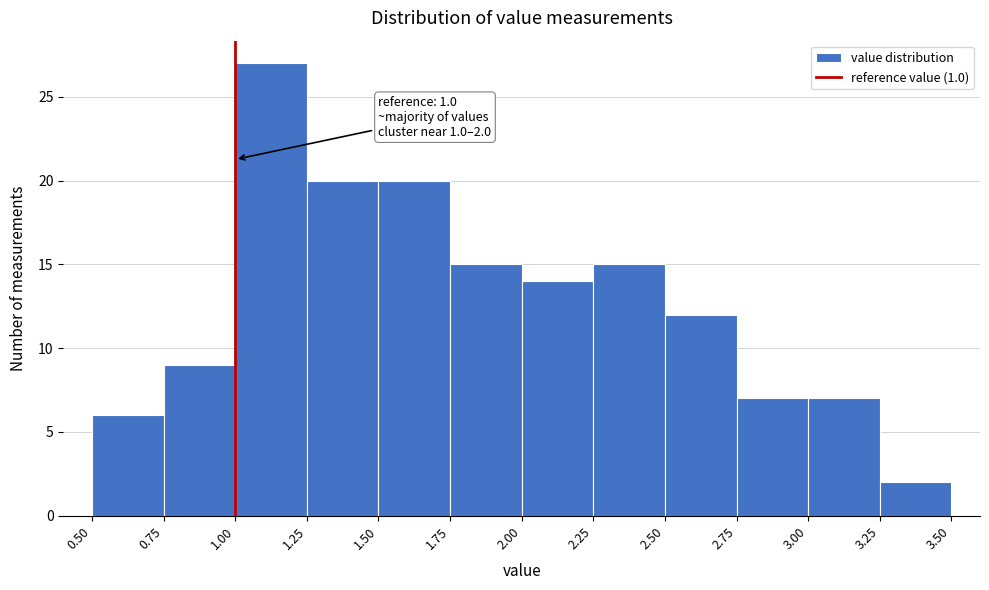

Which range on the x-axis has the tallest bar?

1.00 to 1.25